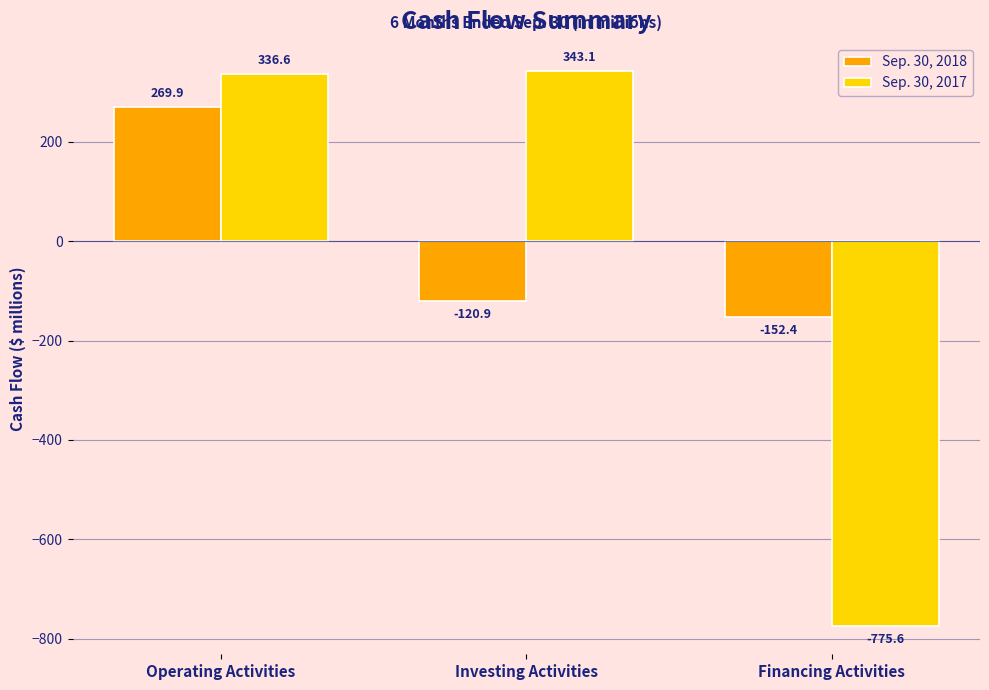

Reading left to right, transcribe all the data shown in this chart.

Sep. 30, 2018: 269.9	-120.9	-152.4
Sep. 30, 2017: 336.6	343.1	-775.6